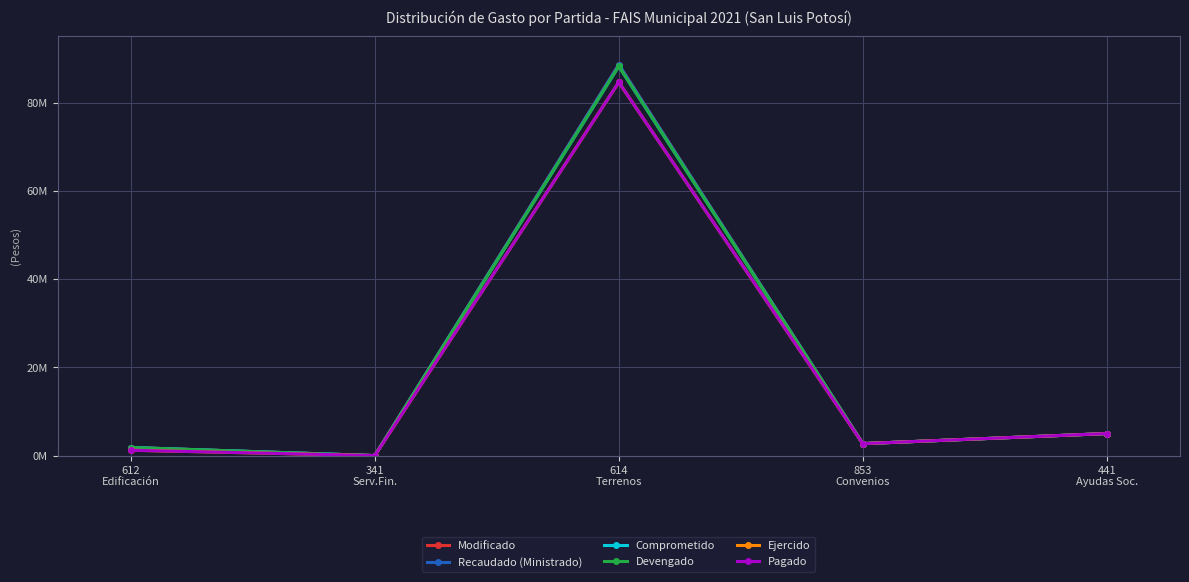

Reading left to right, transcribe all the data shown in this chart.

Modificado: 1829017.6	1672.7	88585941.6	2712235.0	4996287.0
Recaudado (Ministrado): 1829017.6	1672.7	88585941.6	2712235.0	4996287.0
Comprometido: 1829017.6	1672.7	88221646.6	2712235.0	4996287.0
Devengado: 1829017.6	1672.7	88221646.6	2712235.0	4996287.0
Ejercido: 1217121.7	1672.7	84595146.3	2712235.0	4996287.0
Pagado: 1217121.7	1672.7	84595146.3	2712235.0	4996287.0